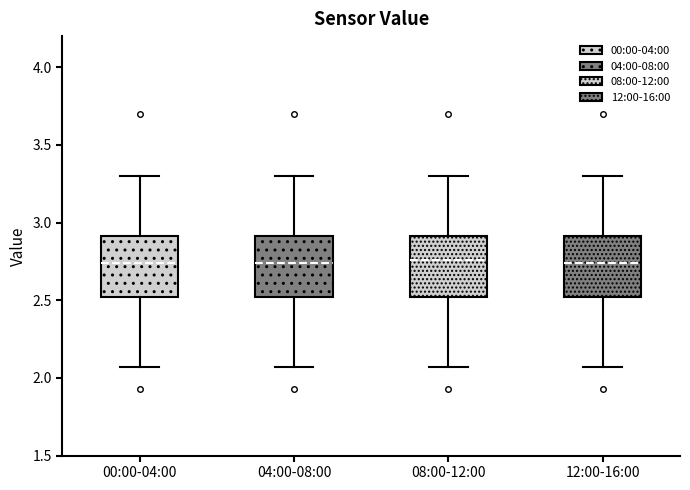

Where does the upper whisker of the box for 00:00-04:00 end on the y-axis? The values are not printed on the chart, so give them approximately, as read against the axis.

3.30